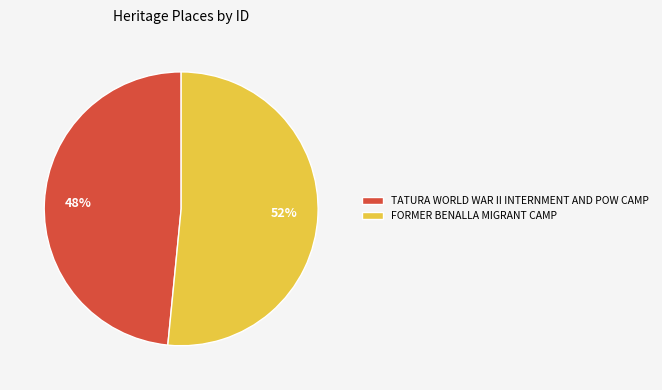

What percentage is the FORMER BENALLA MIGRANT CAMP slice, to the nearest percent?

52%